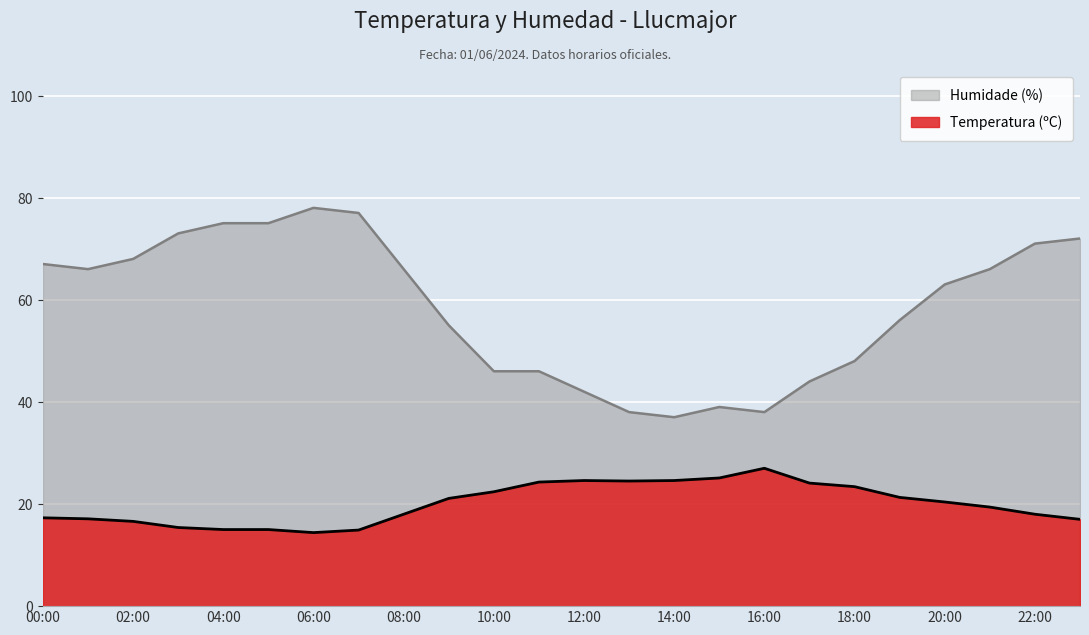

Which series changed the most between 07:00 and 16:00?

Humidade (%)